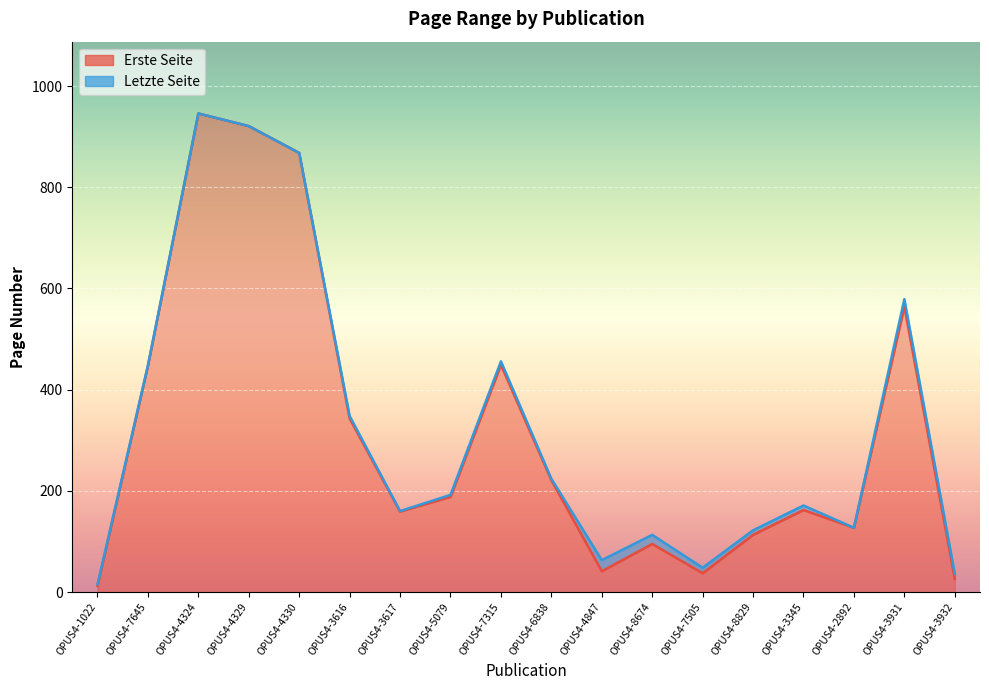

Which series changed the most between OPUS4-4847 and OPUS4-8674?

Erste Seite